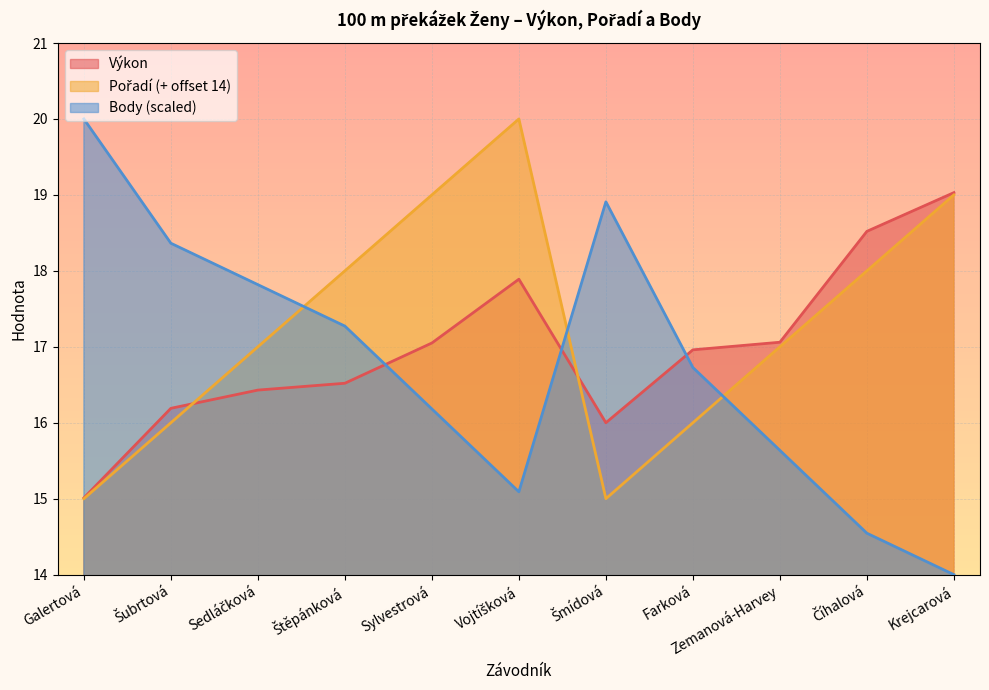

Reading left to right, what are all the values shown in this chart?

Výkon: Galertová=15.0	Šubrtová=16.2	Sedláčková=16.4	Štěpánková=16.5	Sylvestrová=17.1	Vojtíšková=17.9	Šmídová=16.0	Farková=17.0	Zemanová-Harvey=17.1	Číhalová=18.5	Krejcarová=19.0
Pořadí: Galertová=15.0	Šubrtová=16.0	Sedláčková=17.0	Štěpánková=18.0	Sylvestrová=19.0	Vojtíšková=20.0	Šmídová=15.0	Farková=16.0	Zemanová-Harvey=17.0	Číhalová=18.0	Krejcarová=19.0
Body: Galertová=20.0	Šubrtová=18.4	Sedláčková=17.8	Štěpánková=17.3	Sylvestrová=16.2	Vojtíšková=15.1	Šmídová=18.9	Farková=16.7	Zemanová-Harvey=15.6	Číhalová=14.5	Krejcarová=14.0